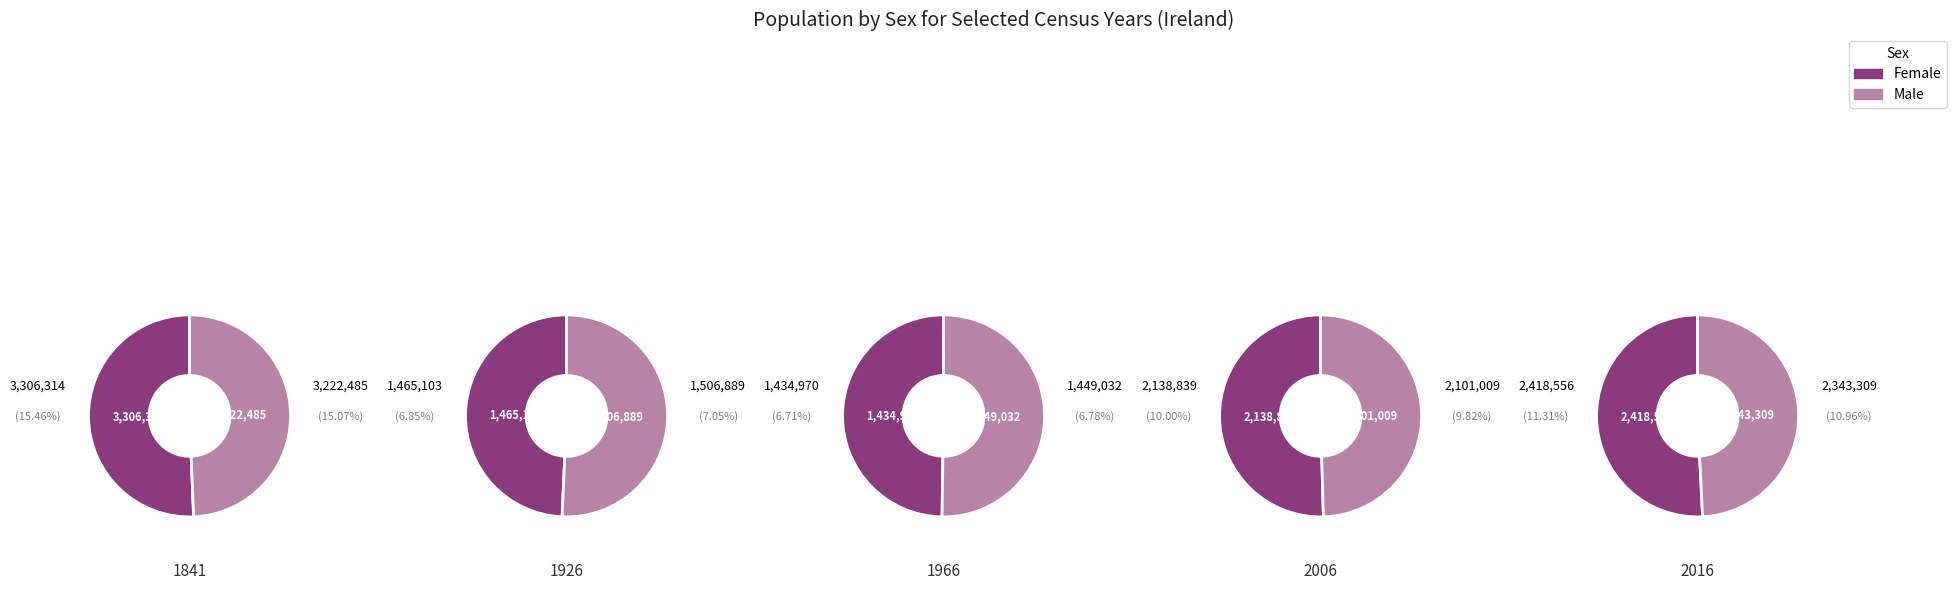

The 3 slice represents 14% of the pie. True or false?

False